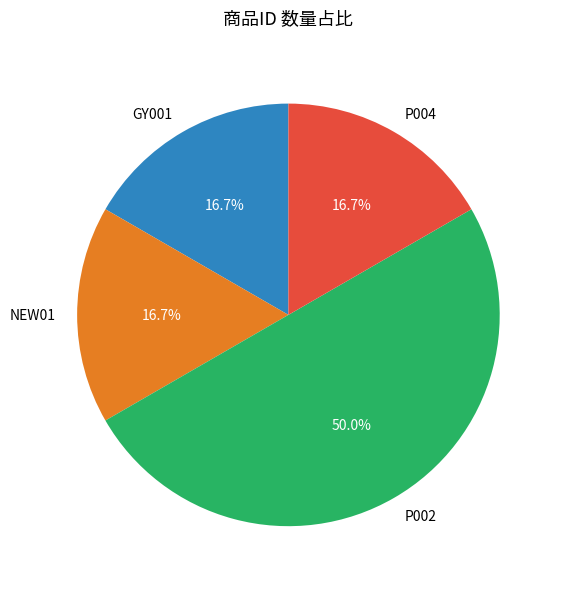

What is the largest slice in the pie chart?

P002